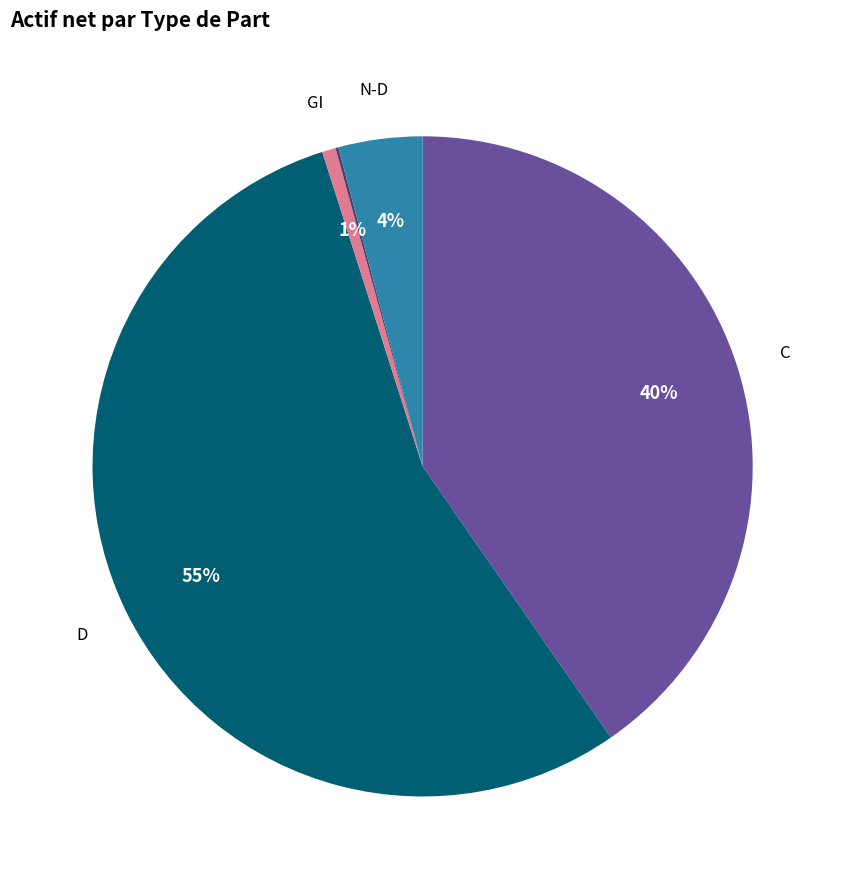

Count the number of slices in the pie.

7